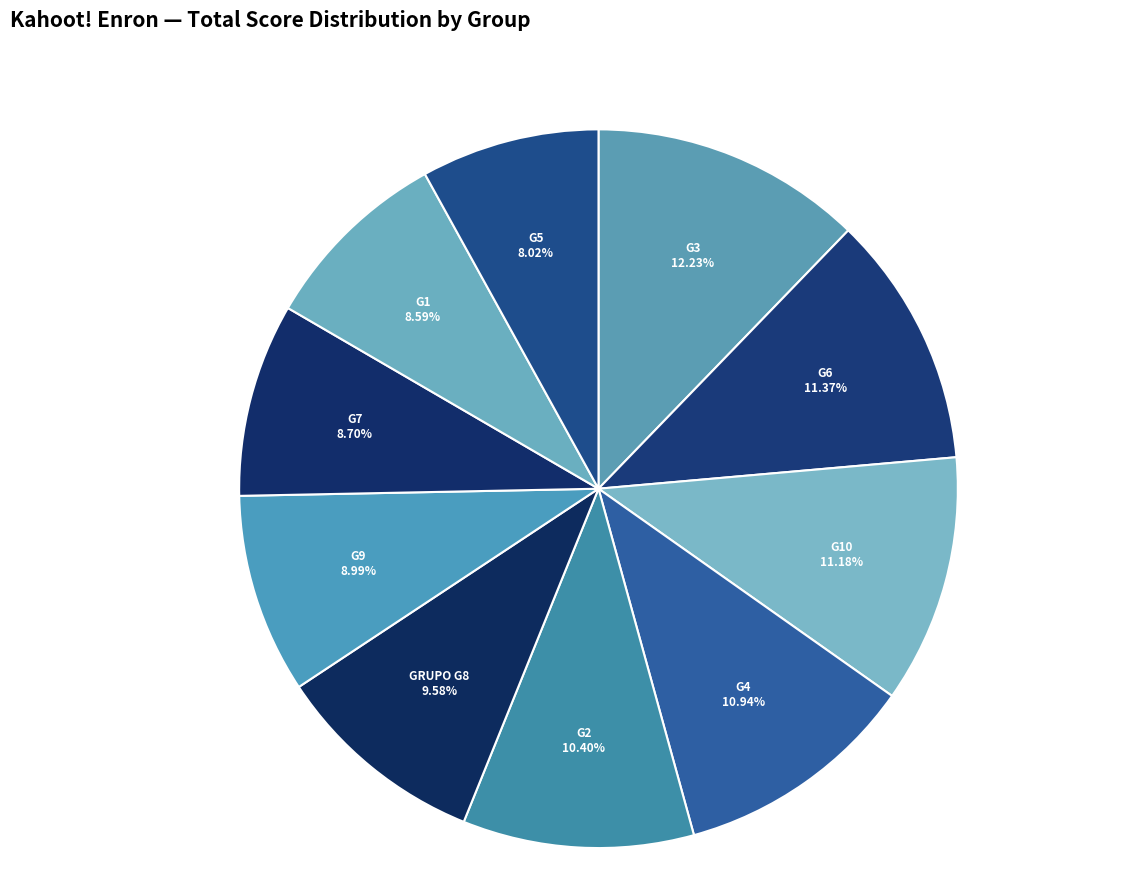

Which has a higher value, G7 or GRUPO G8?

GRUPO G8